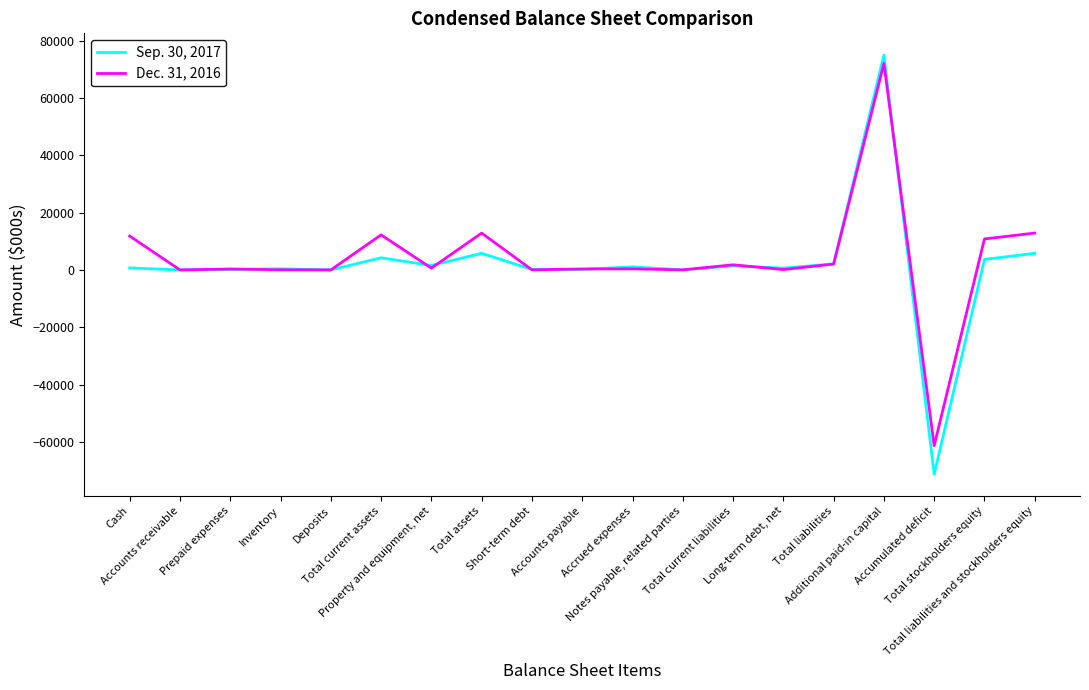

What is the sum of all Dec. 31, 2016 values?

77209